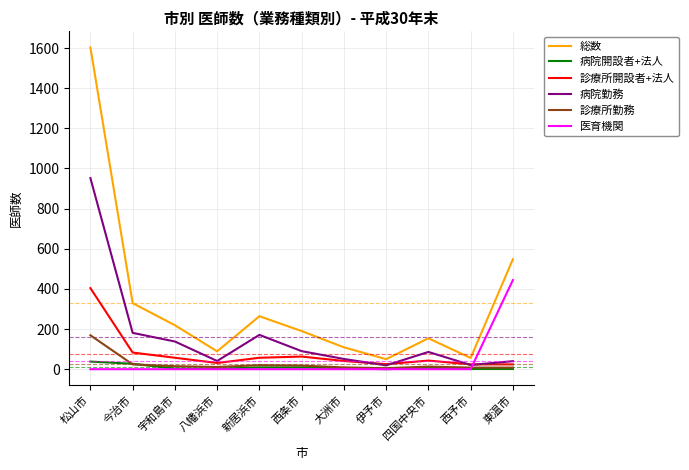

Which series has the largest range (max minus min)?

総数